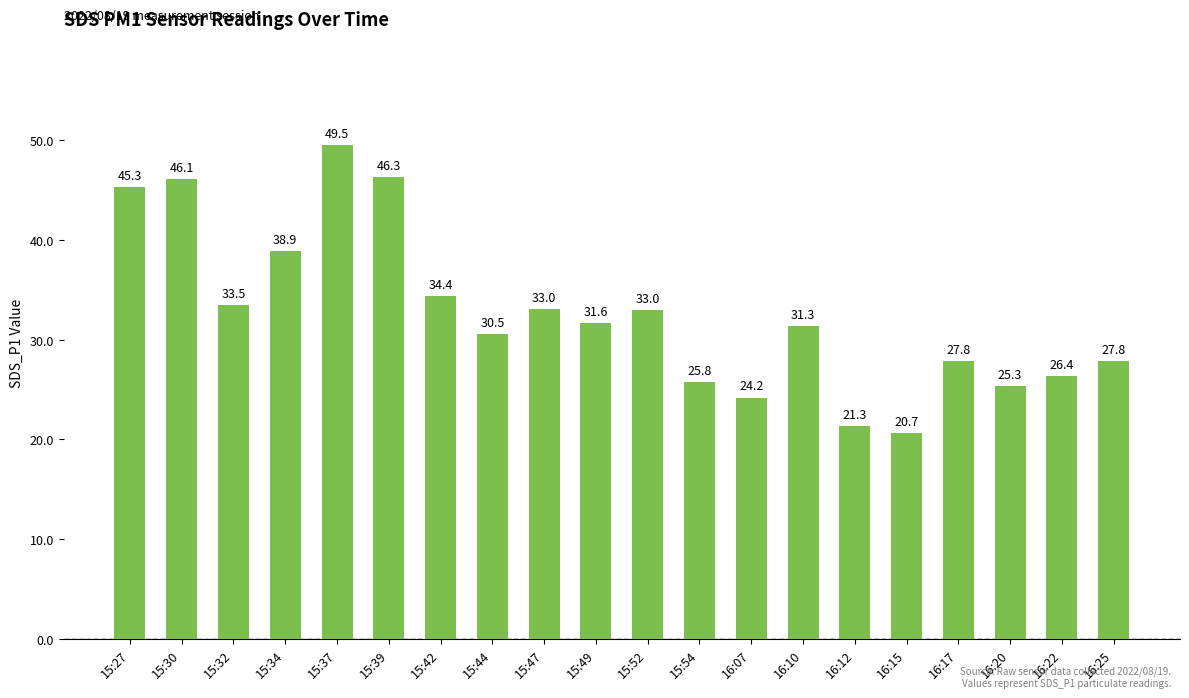

What is the change in value from 16:10 to 16:25?

-3.5